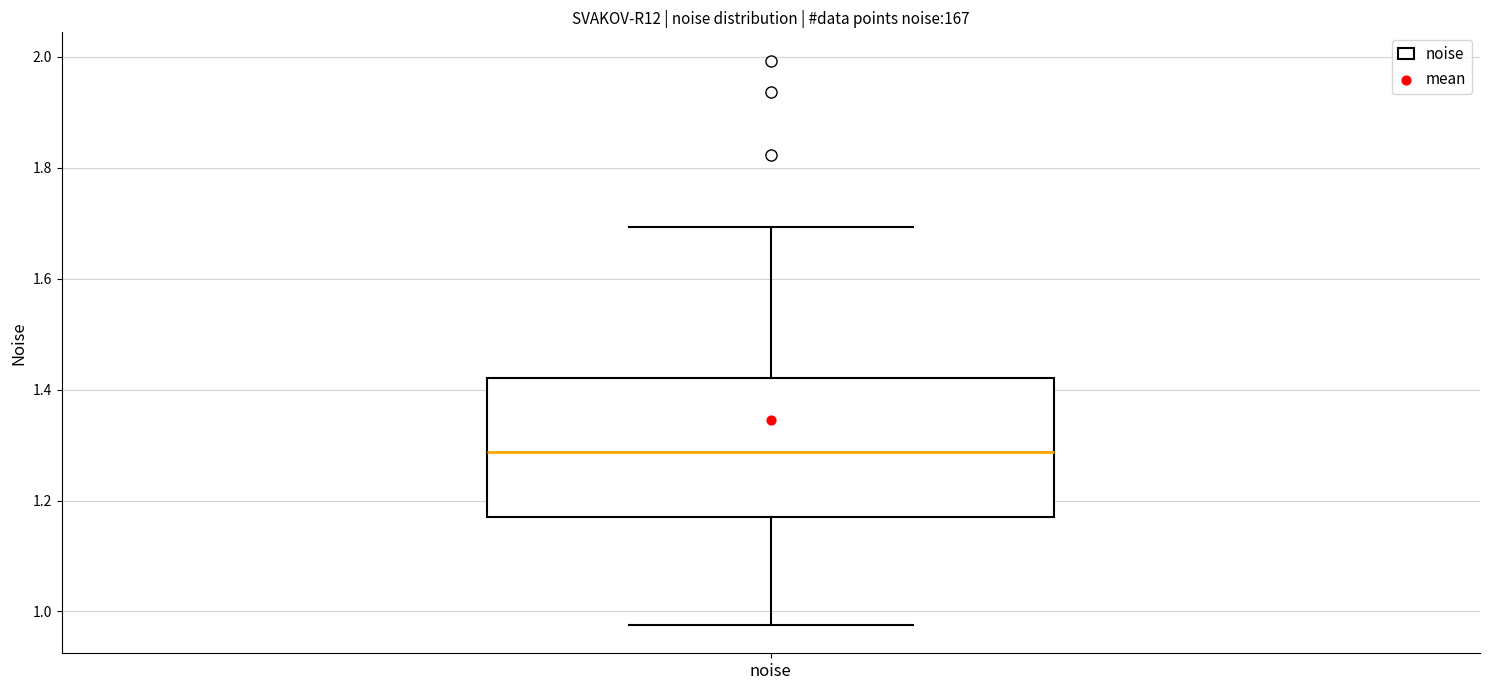

Where is the upper edge of the box for noise on the y-axis? The values are not printed on the chart, so give them approximately, as read against the axis.

1.42